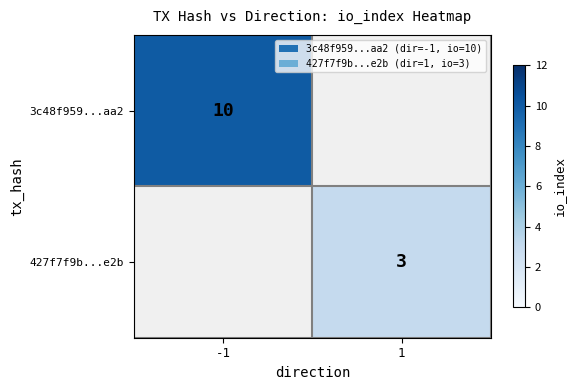

True or false: 427f7f9b...e2b has a value of 3 at 1.

True